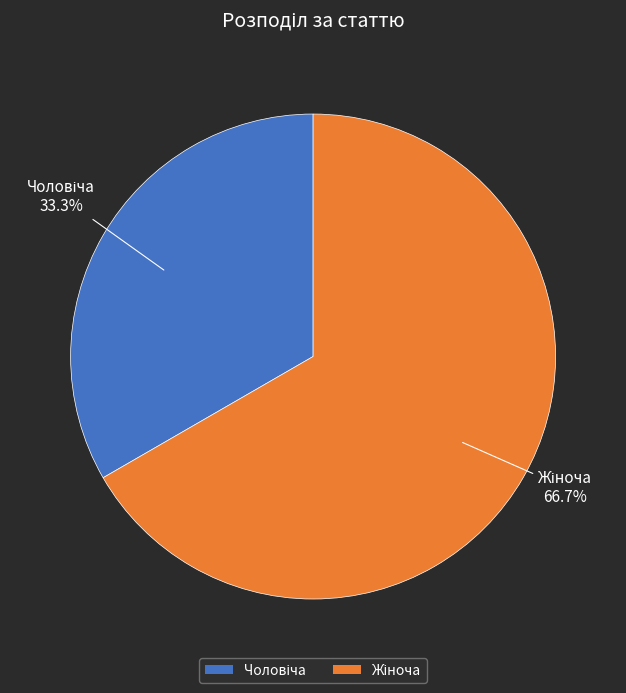

How many segments does this pie chart have?

2